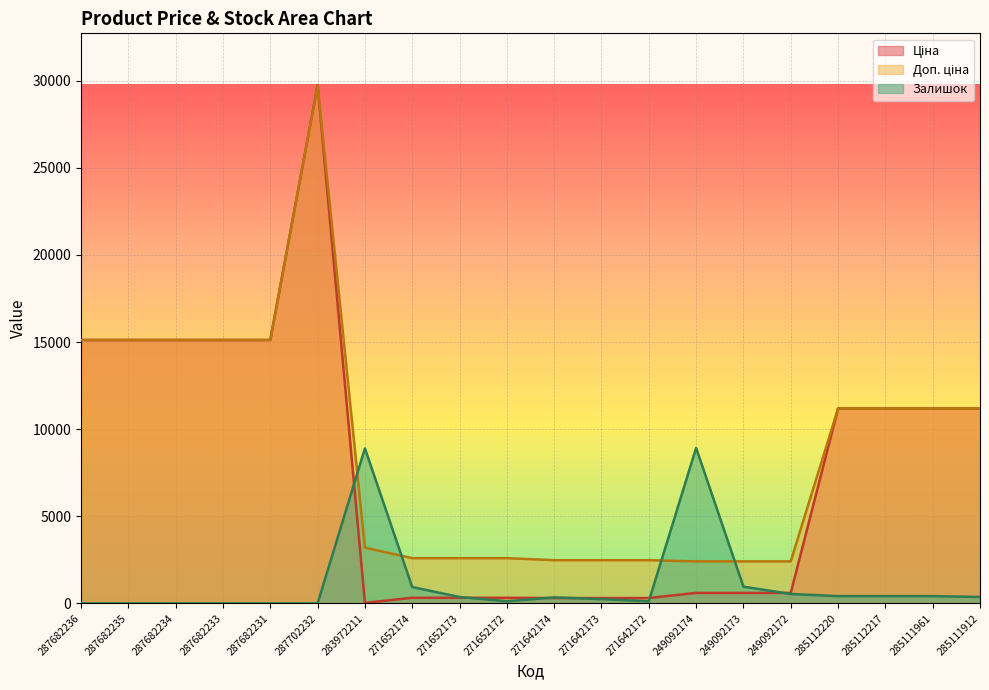

How many series are shown in this chart?

3